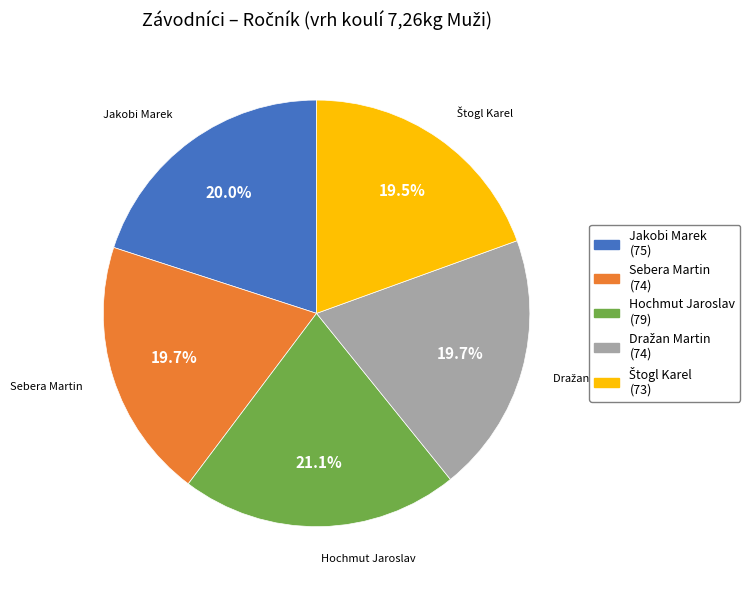

To the nearest percent, what is the difference between the largest and smallest slice percentages?

2%